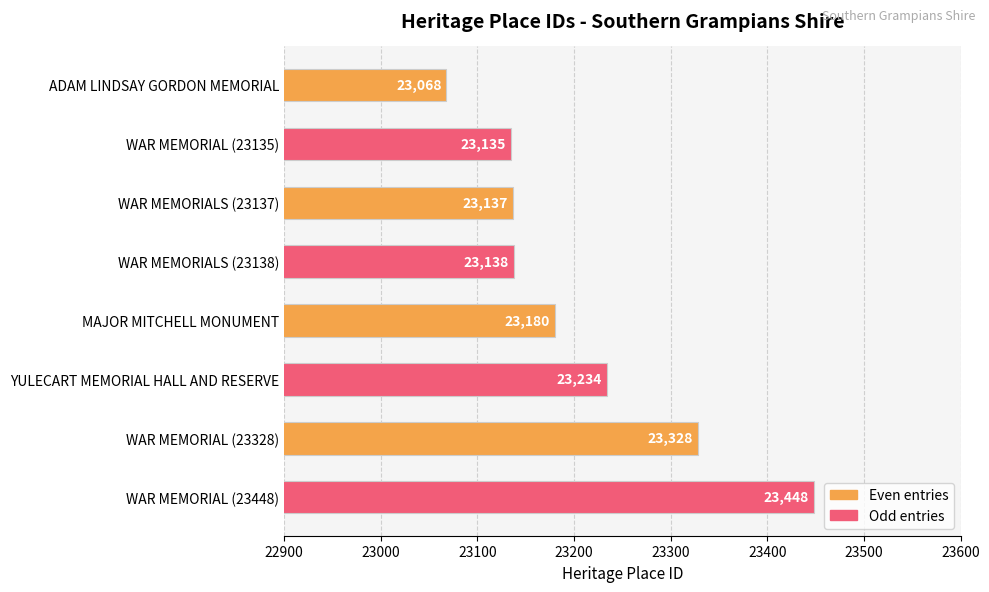

Where is the data nearest to the value 23258?

YULECART MEMORIAL HALL AND RESERVE